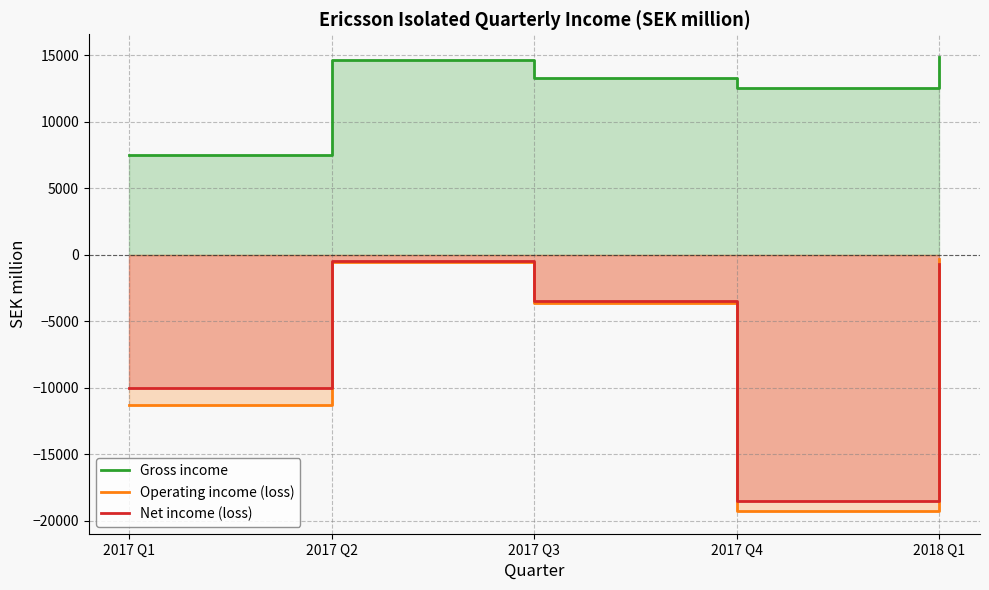

What is the maximum value shown in the chart?

14858